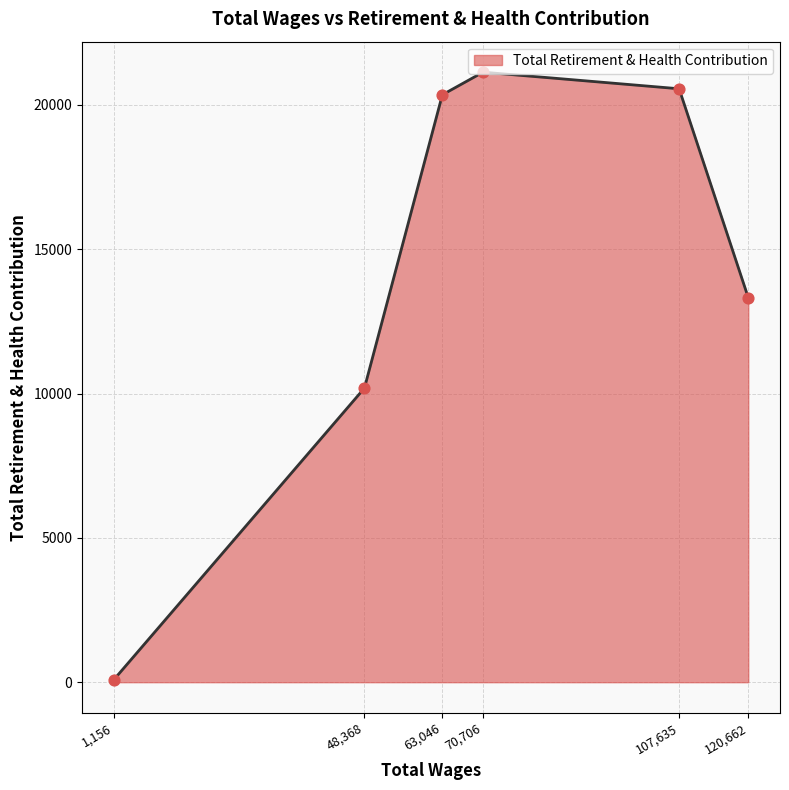

What is the ratio of the value at 48,368 to the value at 63,046?

0.5